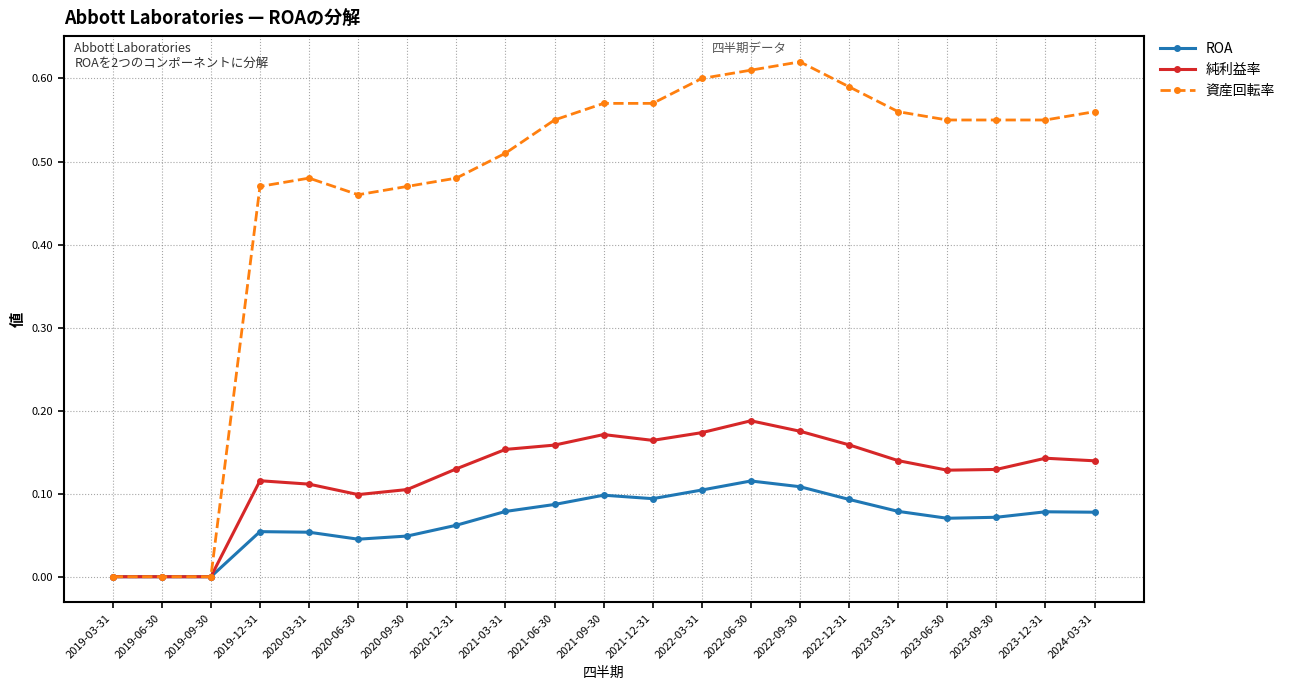

What is the label of the 4th point from the right?

2023-06-30